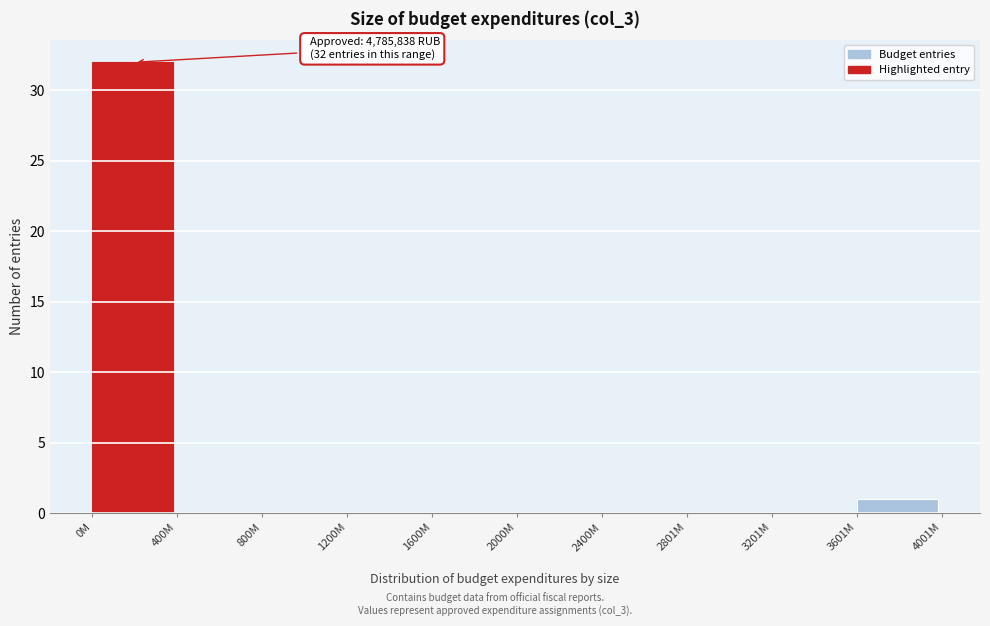

Reading left to right, what are all the values shown in this chart?

0M=32	400M=0	800M=0	1200M=0	1600M=0	2000M=0	2400M=0	2801M=0	3201M=0	3601M=1